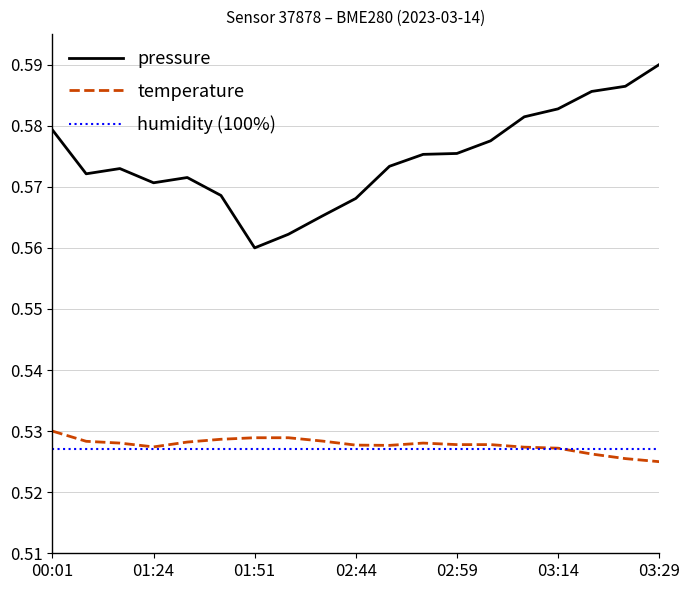

What are all the series names shown in the legend?

pressure, temperature, humidity (100%)